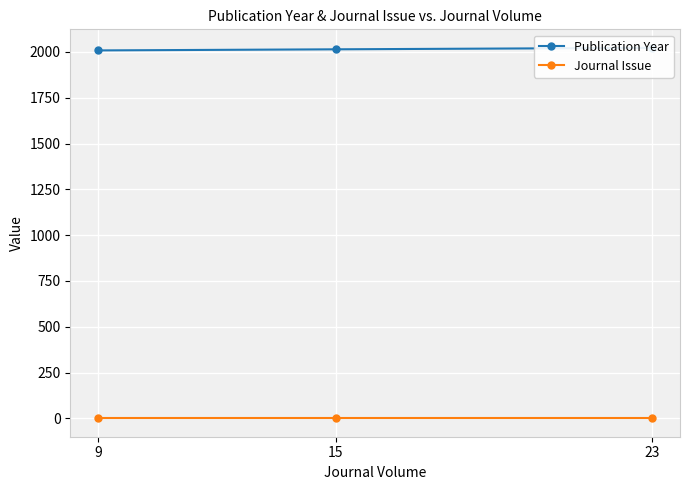

At how many categories does at least one series exceed 1334?

3